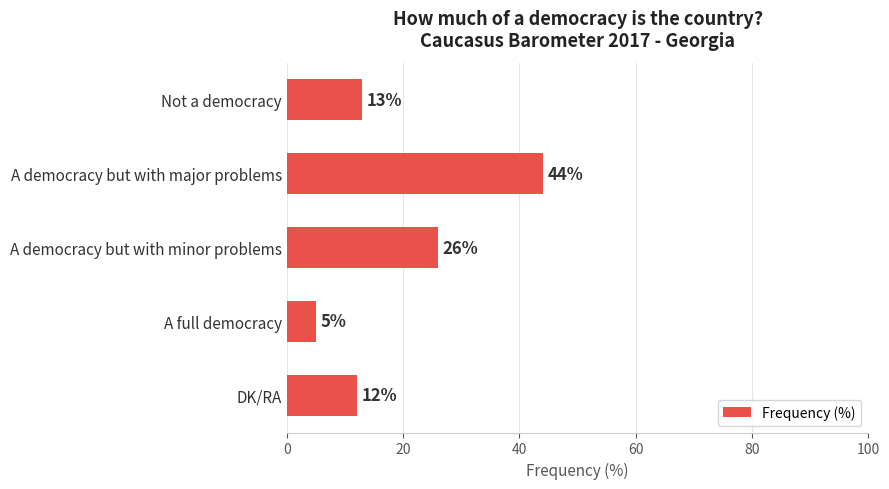

Where is the data nearest to the value 24?

A democracy but with minor problems